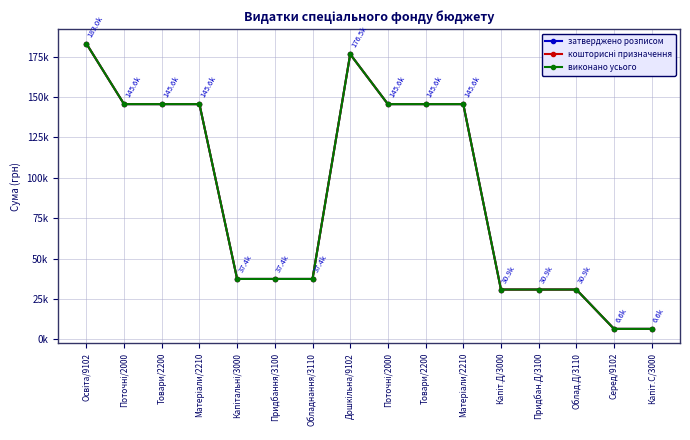

At Капіт.Д/3000, list the series in order from smallest to largest.

затверджено розписом, кошторисні призначення, виконано усього